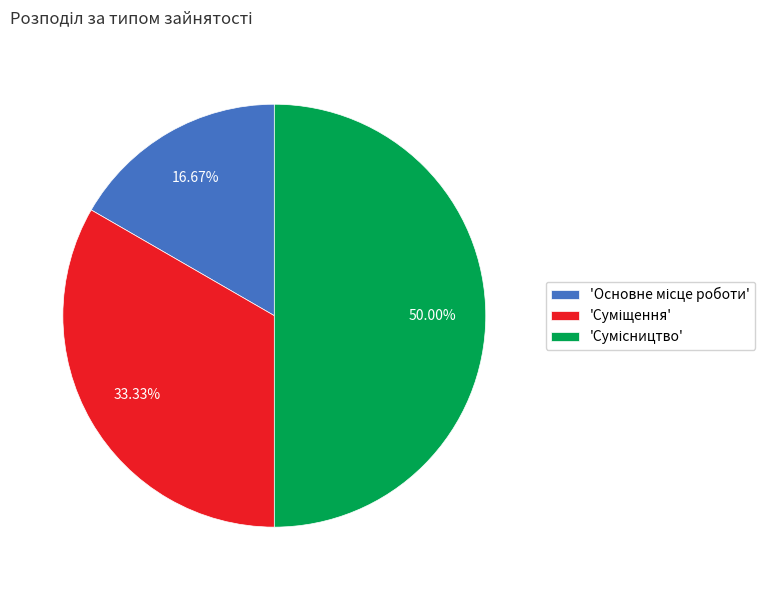

How many segments does this pie chart have?

3